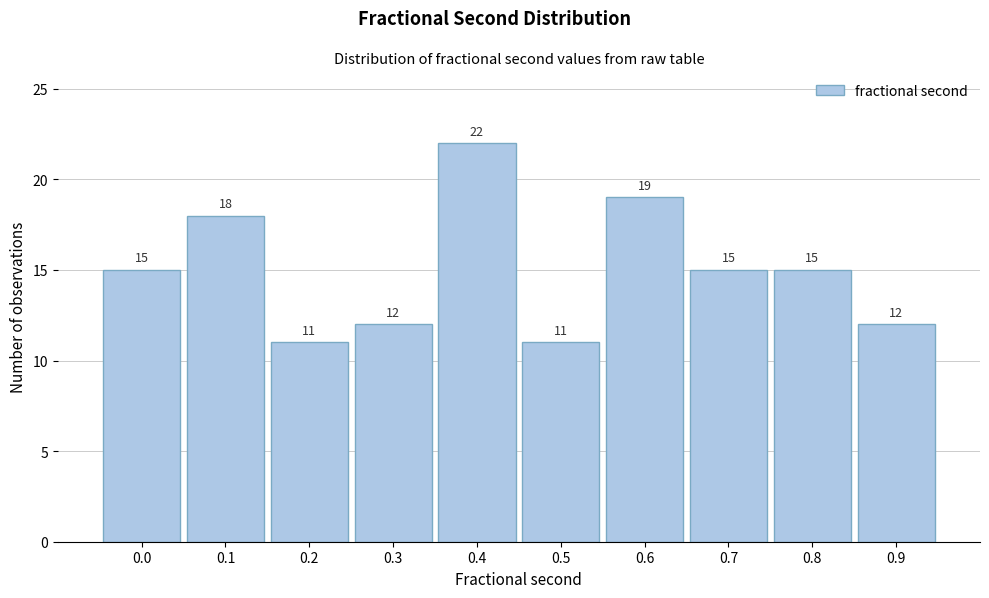

Reading left to right, transcribe all the data shown in this chart.

15	18	11	12	22	11	19	15	15	12